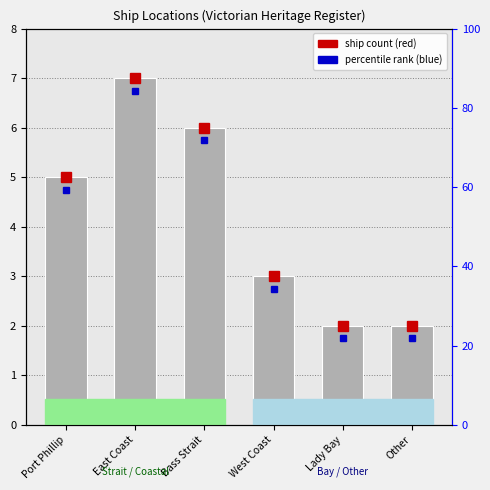

Approximately how many times larger is the value at West Coast compared to Other?

1.5